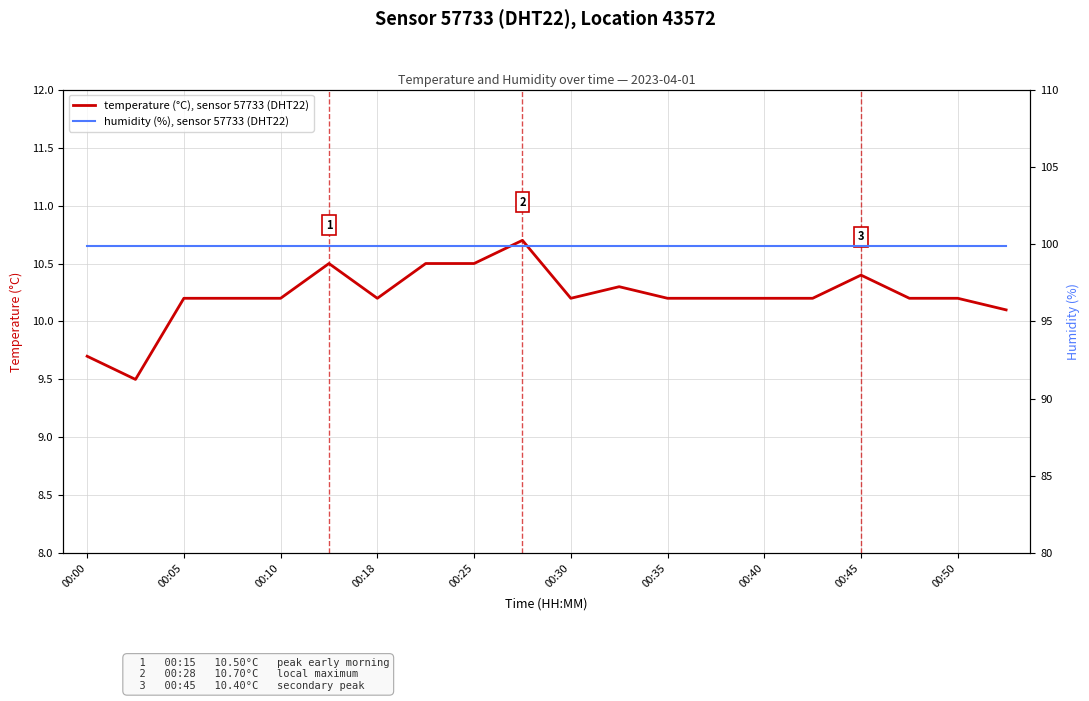

What is the total value across all series at 17?

110.1